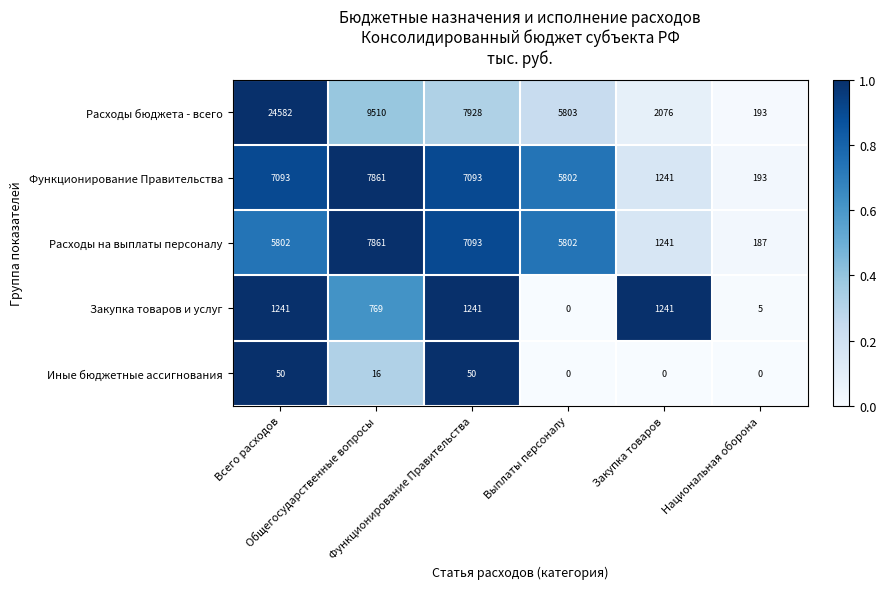

What is the average value of the Расходы на выплаты персоналу series?

4664